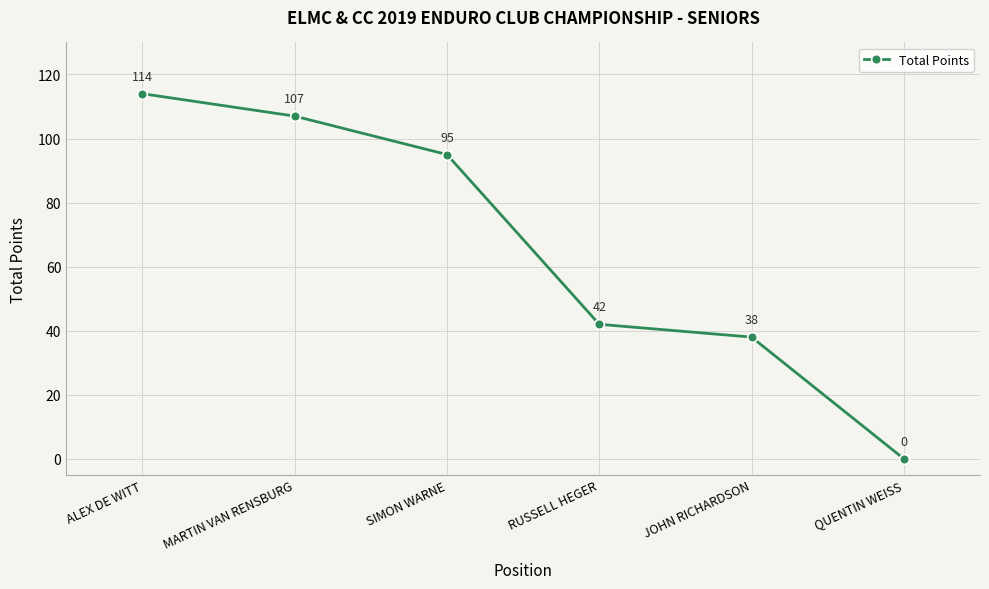

What position from the left is JOHN RICHARDSON?

5